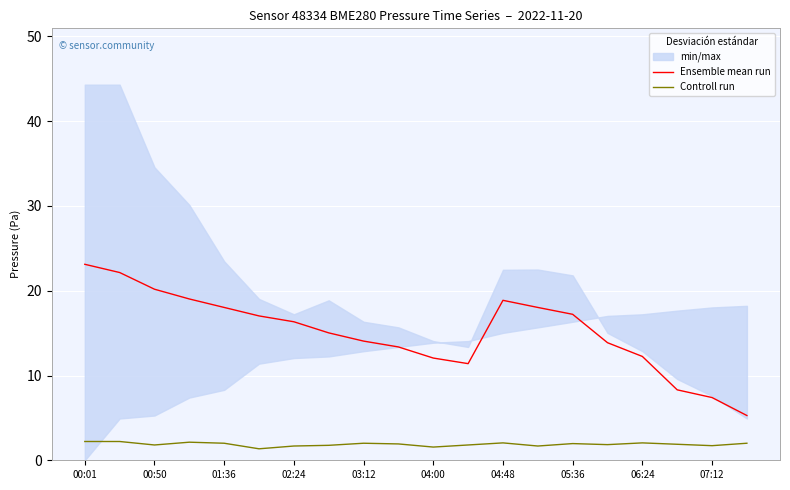

What is the highest value of the Ensemble mean run series?

23.1